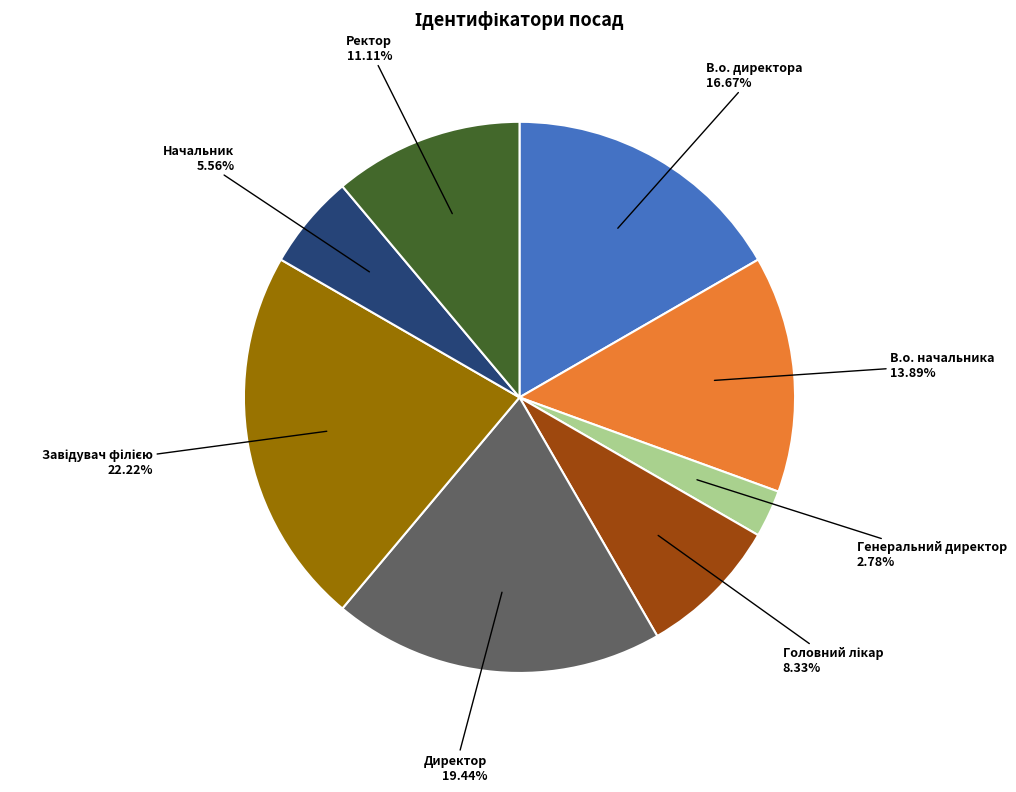

Does any single category account for the majority?

No